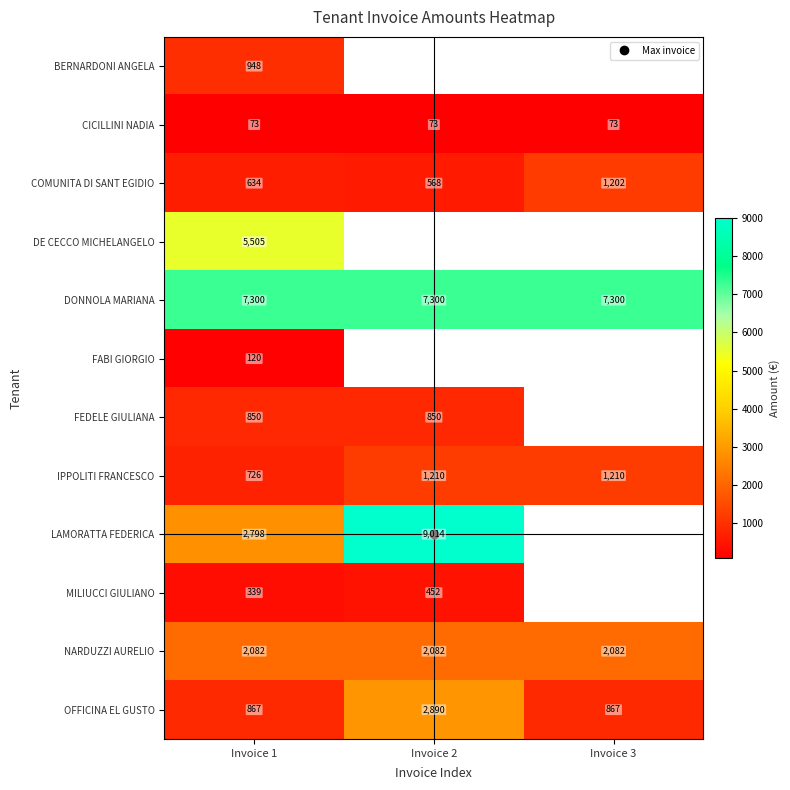

The value of DONNOLA MARIANA at Invoice 3 is 7300.0. True or false?

True